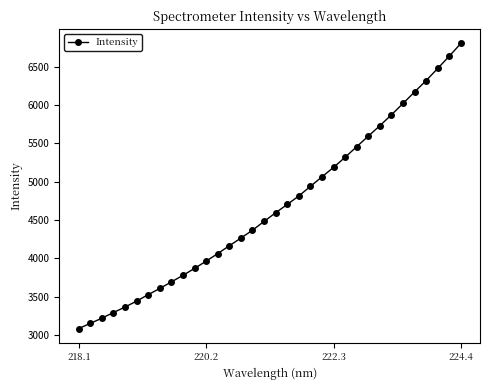

What is the average value?

4677.9